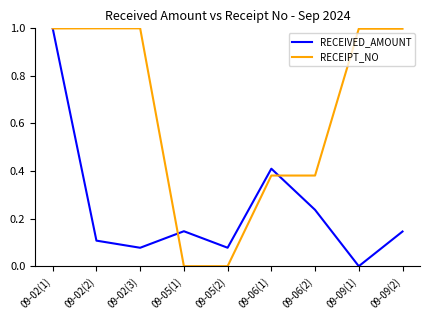

True or false: RECEIVED_AMOUNT has a value of 0.1 at 09-05(2).

True